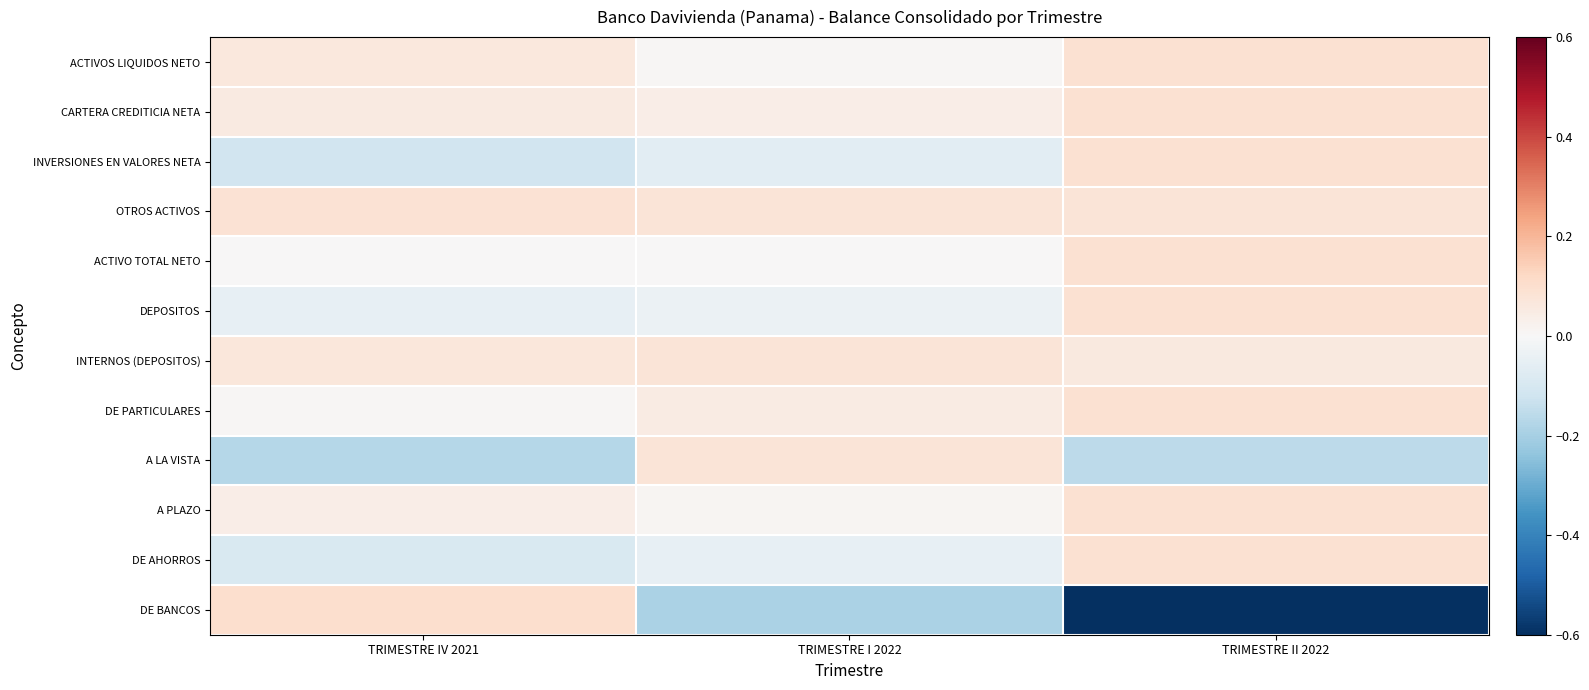

List the series in order of their peak value, lowest first.

INTERNOS (DEPOSITOS), A LA VISTA, OTROS ACTIVOS, ACTIVOS LIQUIDOS NETO, CARTERA CREDITICIA NETA, INVERSIONES EN VALORES NETA, ACTIVO TOTAL NETO, DEPOSITOS, DE PARTICULARES, A PLAZO, DE AHORROS, DE BANCOS